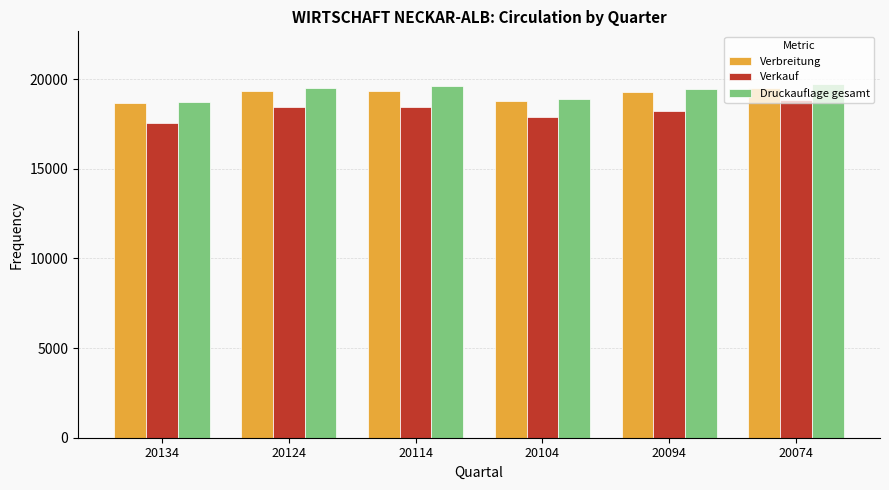

What is the sum of the Verbreitung values at 20104 and 20134?

37415